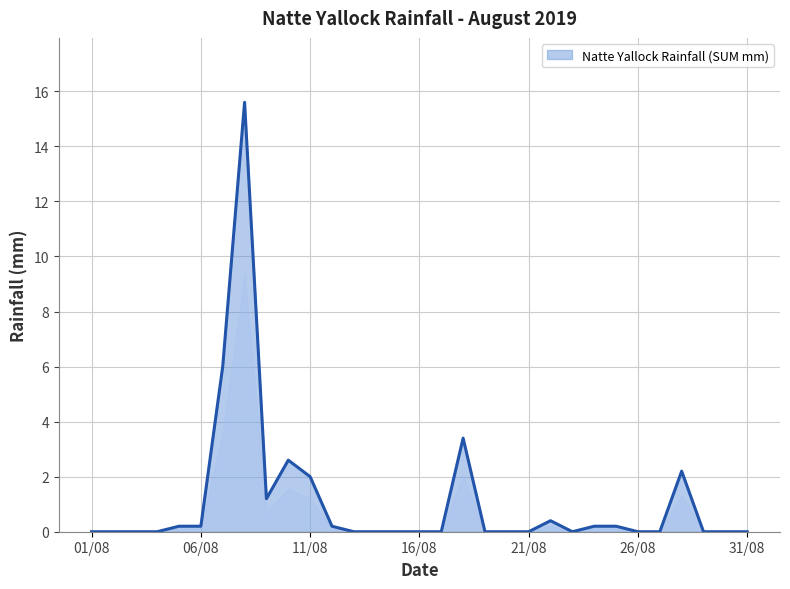

What is the difference between the maximum and minimum values?

15.6